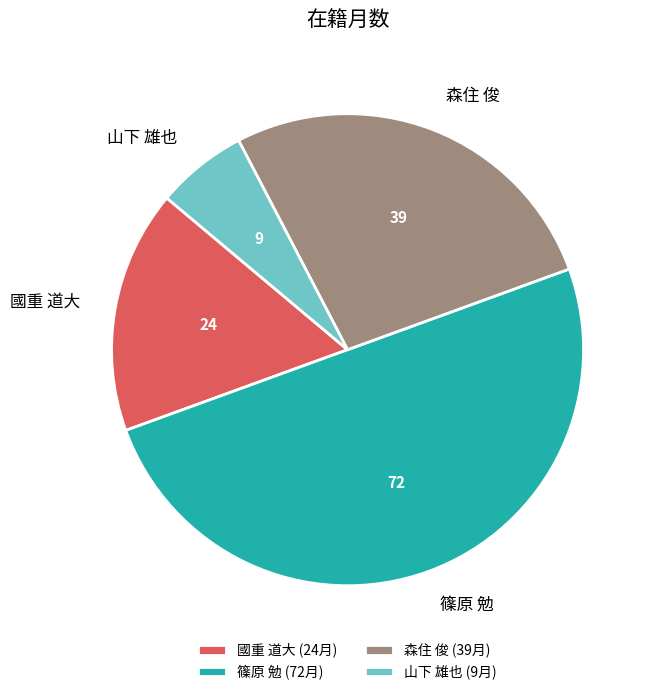

The 國重 道大 slice represents 17% of the pie. True or false?

True